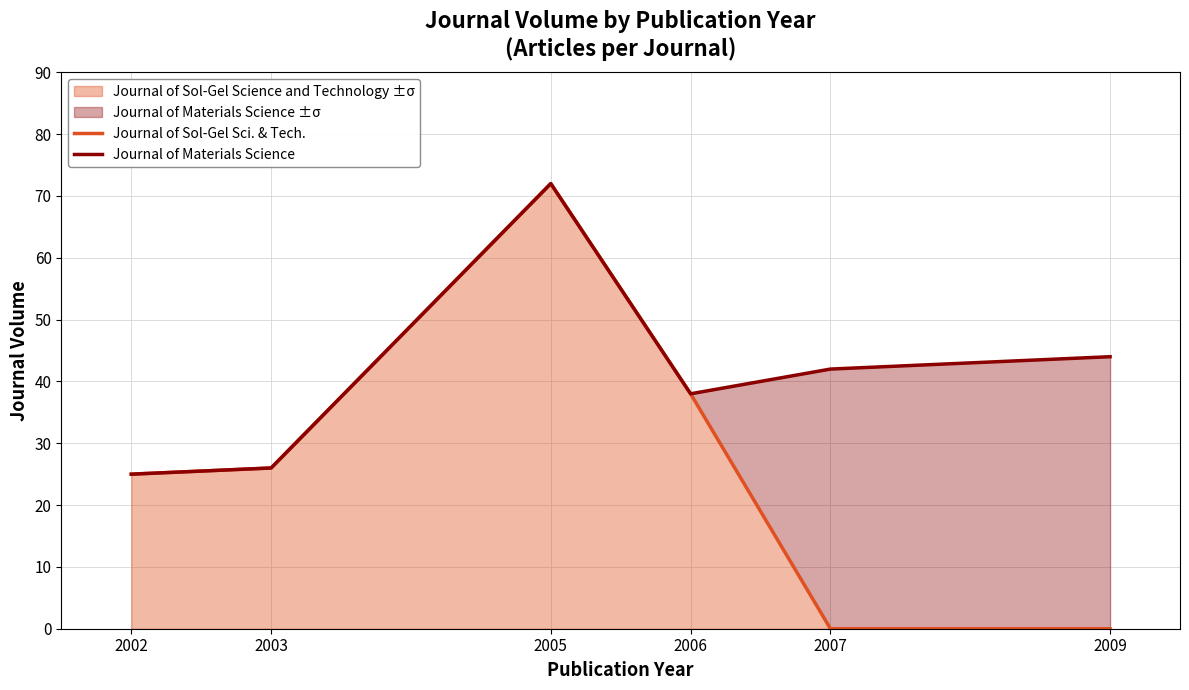

At 2005, list the series in order from smallest to largest.

Journal of Sol-Gel Sci. & Tech., Journal of Materials Science